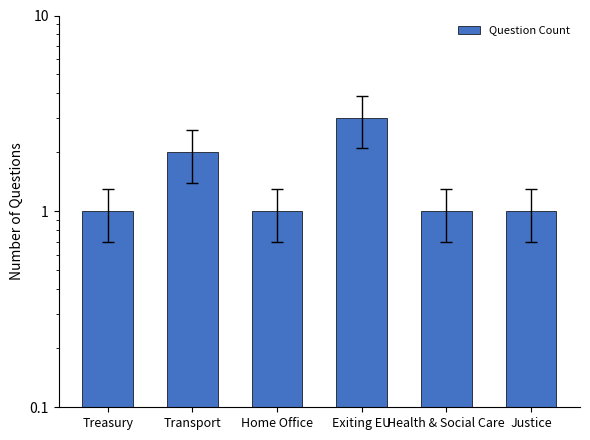

At which label is the value closest to 2?

Transport